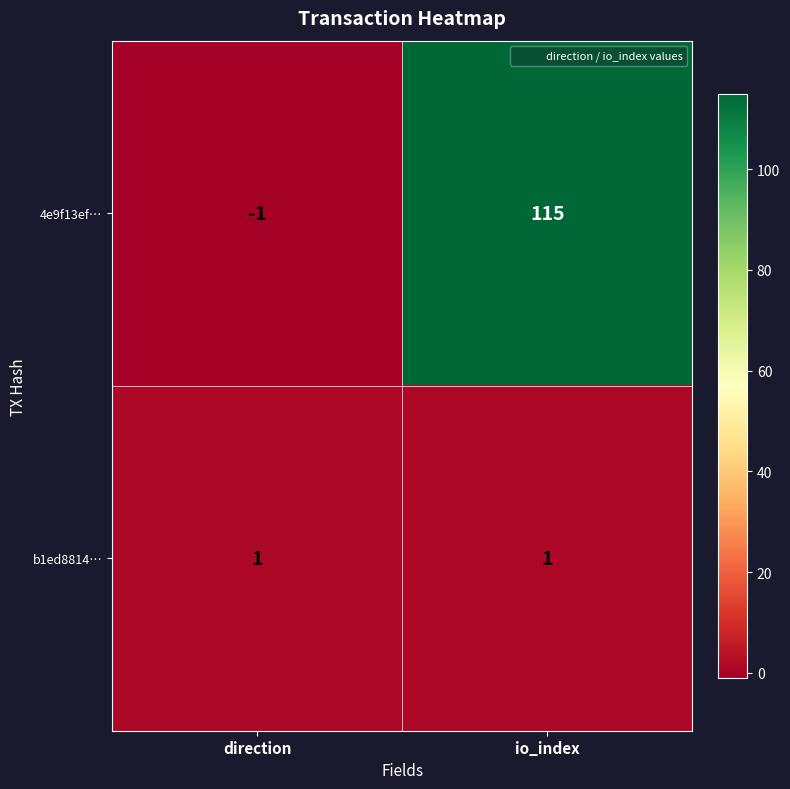

List the series in order of their overall mean, highest first.

4e9f13ef…, b1ed8814…